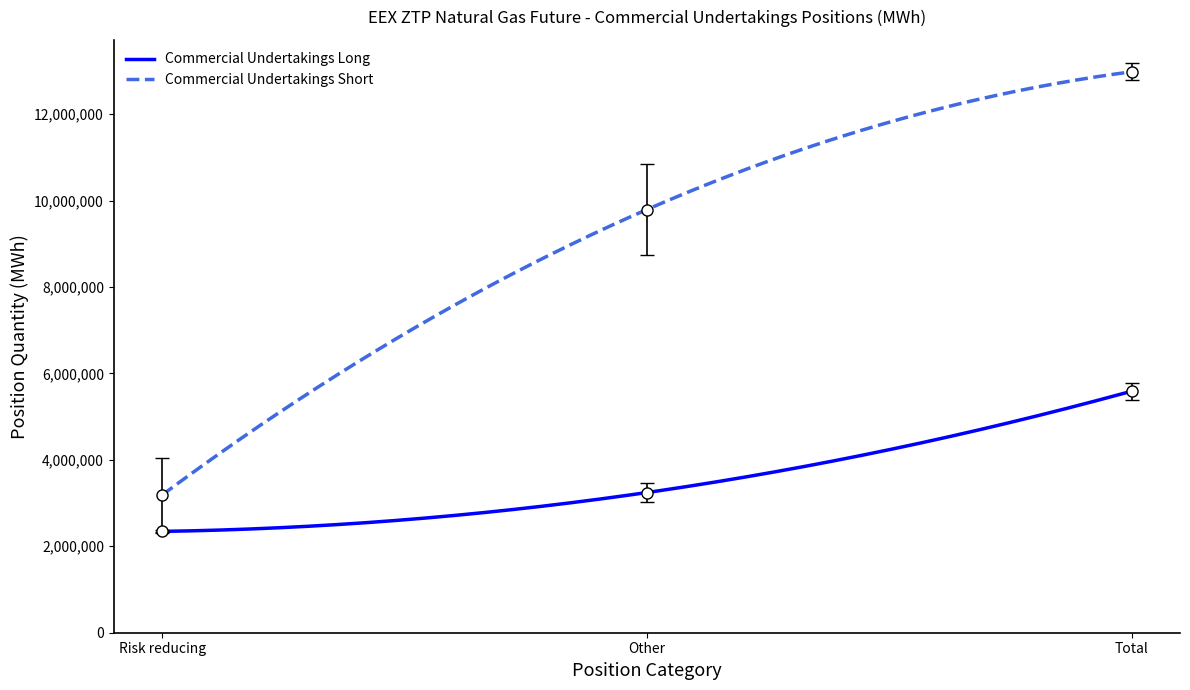

What is the total value across all series at Total?

18566315